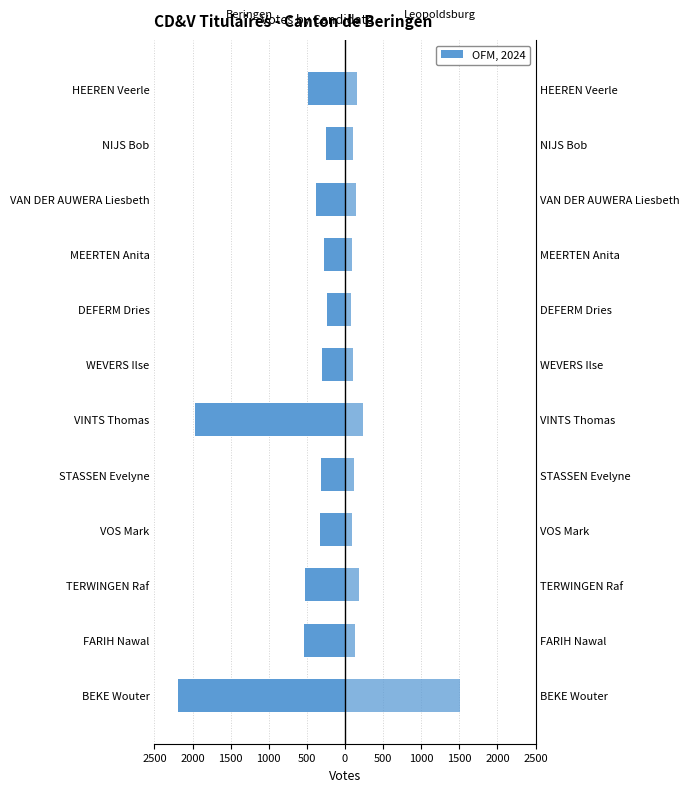

How many values in the Leopoldsburg series are below 128?

6